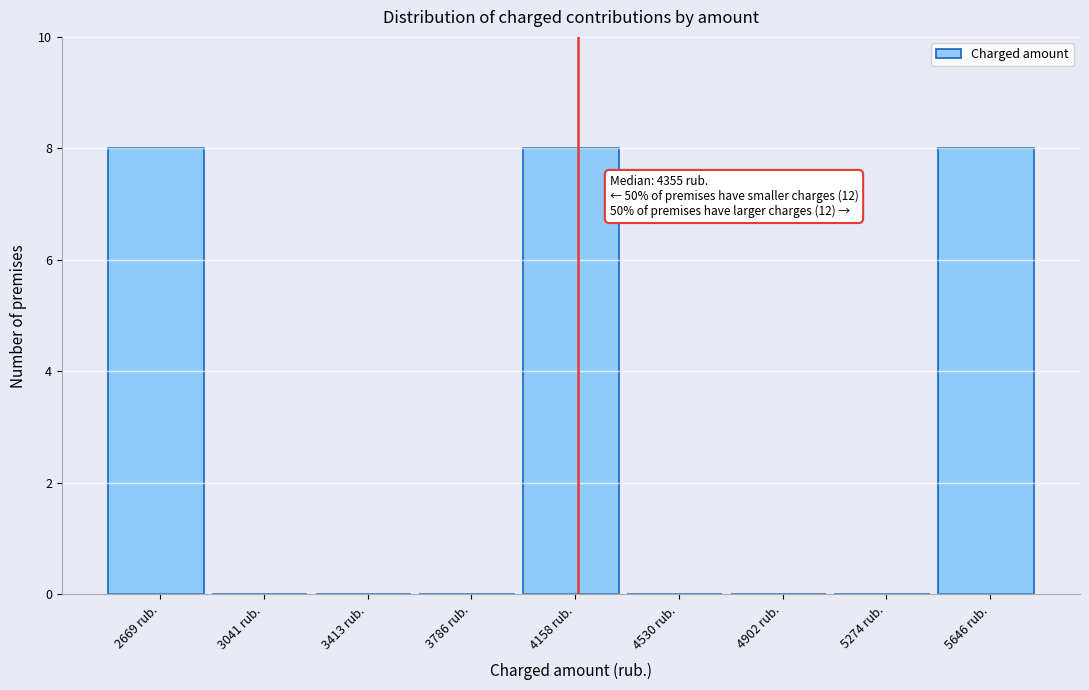

What is the maximum value shown in the chart?

8